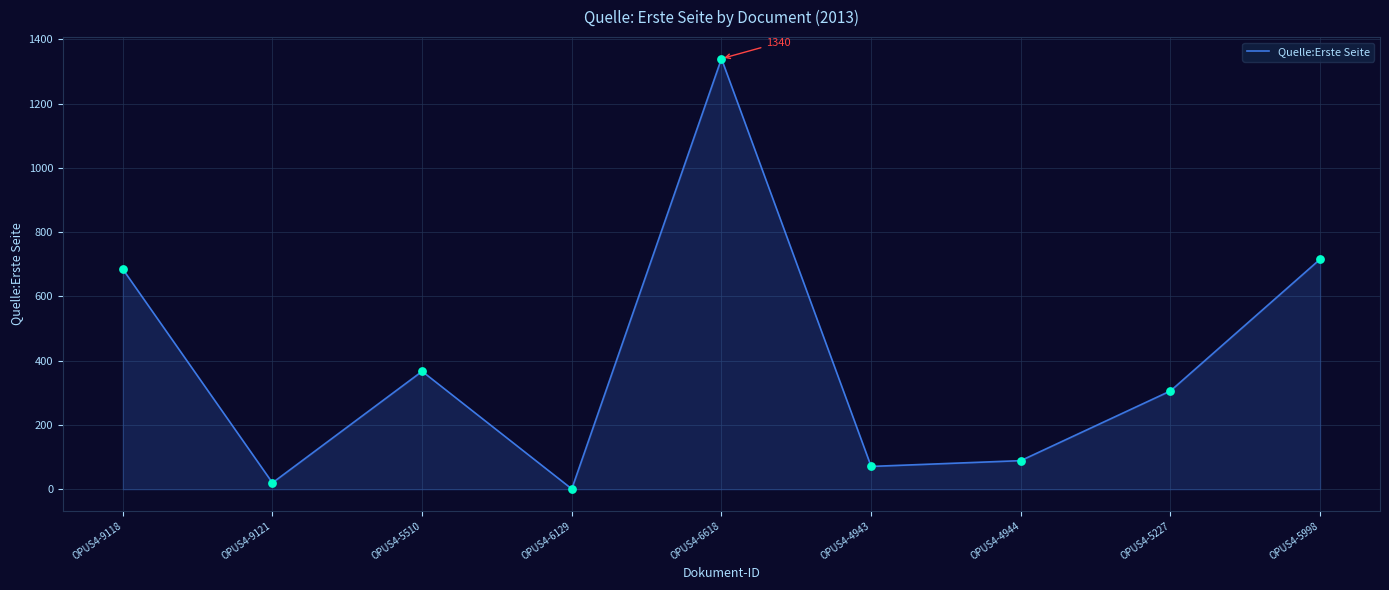

What is the change in value from OPUS4-6129 to OPUS4-5998?

+715